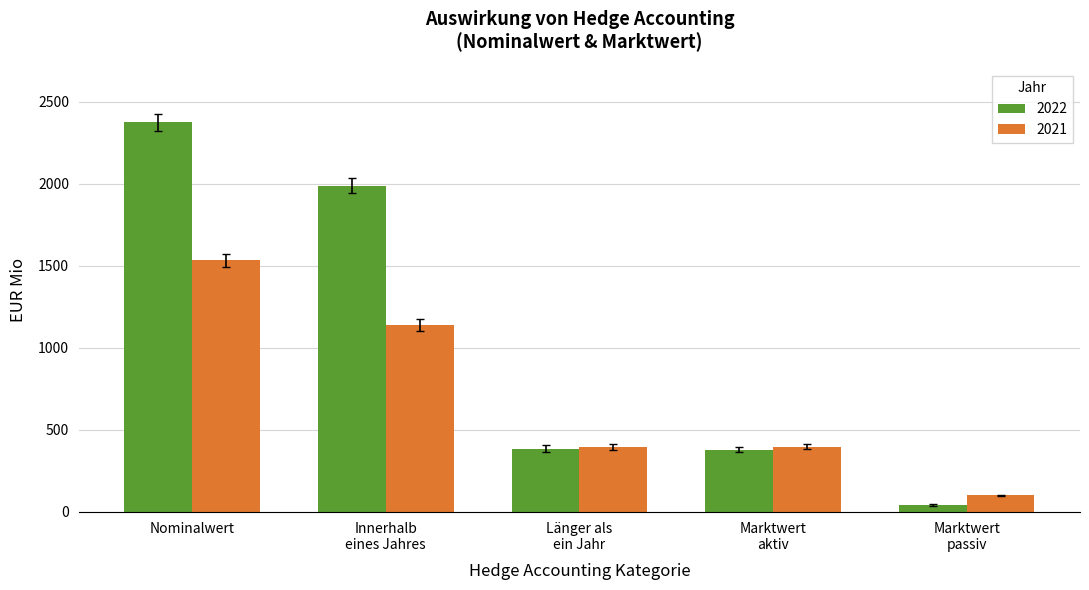

List the series in order of their peak value, lowest first.

2021, 2022